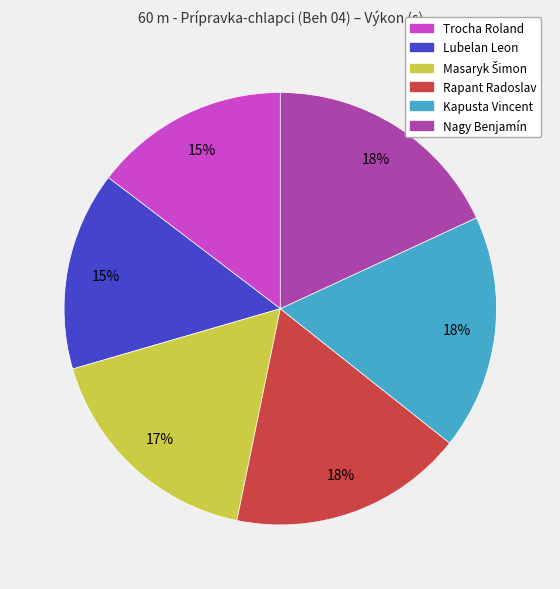

Is Trocha Roland the majority of the pie?

No